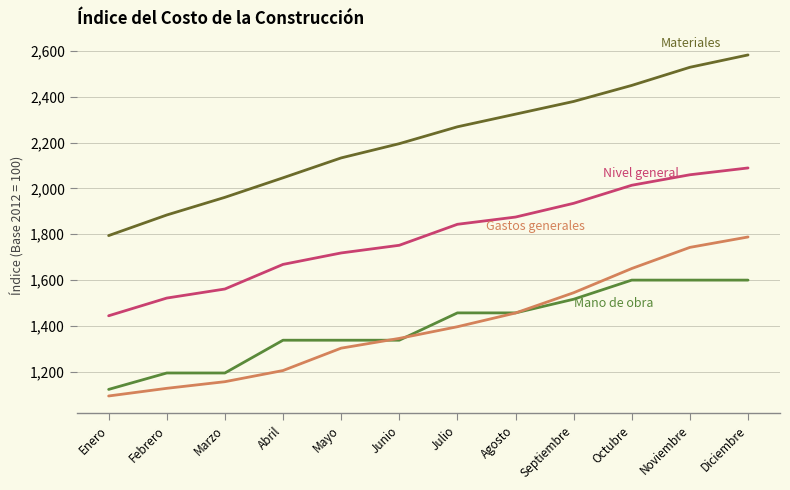

How many lines are shown in the chart?

4